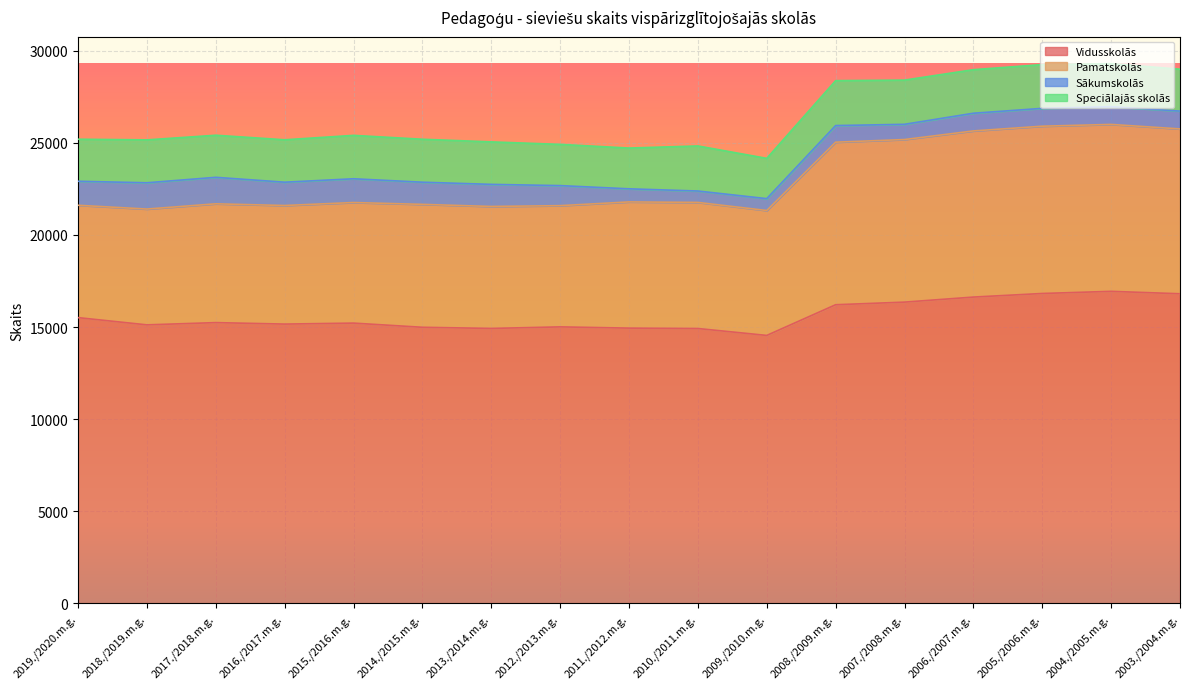

True or false: Pamatskolās and Vidusskolās cross at least once.

False